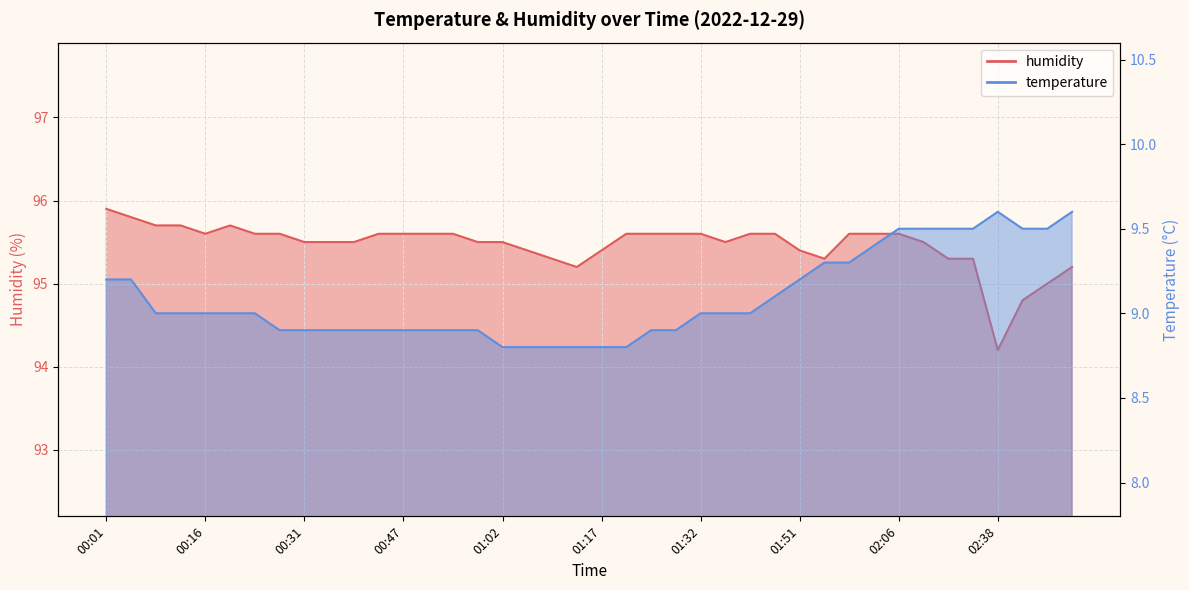

Which series has the largest total across all categories?

humidity